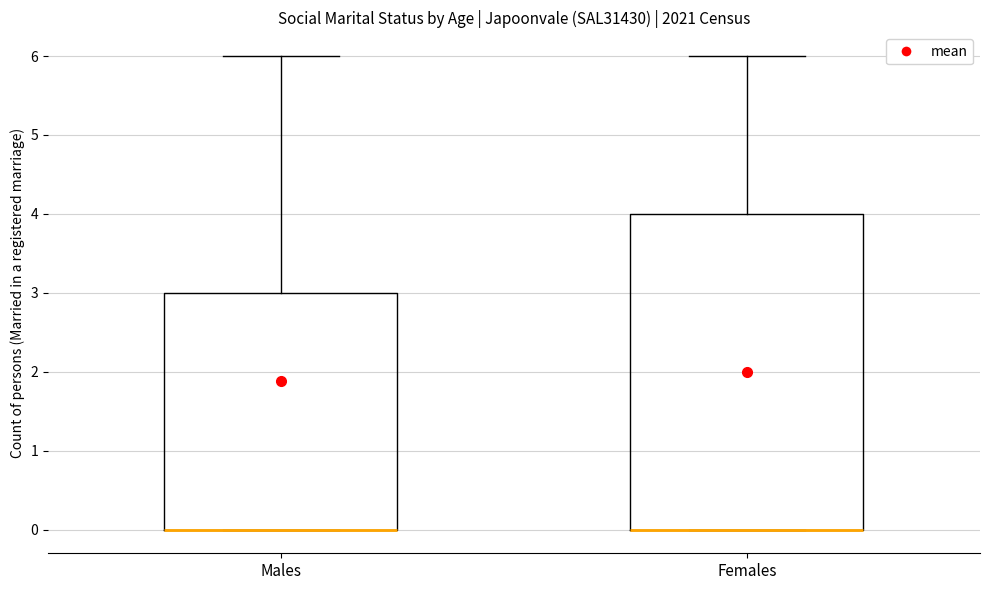

Where is the upper edge of the box for Males on the y-axis? The values are not printed on the chart, so give them approximately, as read against the axis.

3